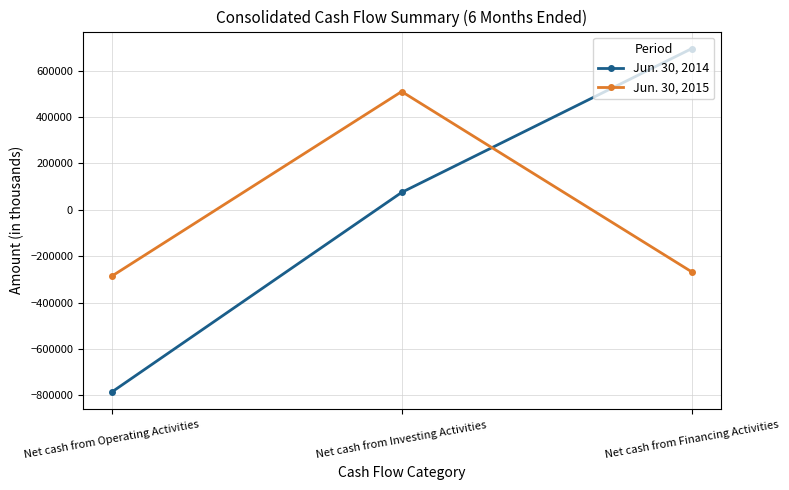

True or false: Jun. 30, 2014 has a value of 695017 at Net cash from Financing Activities.

True